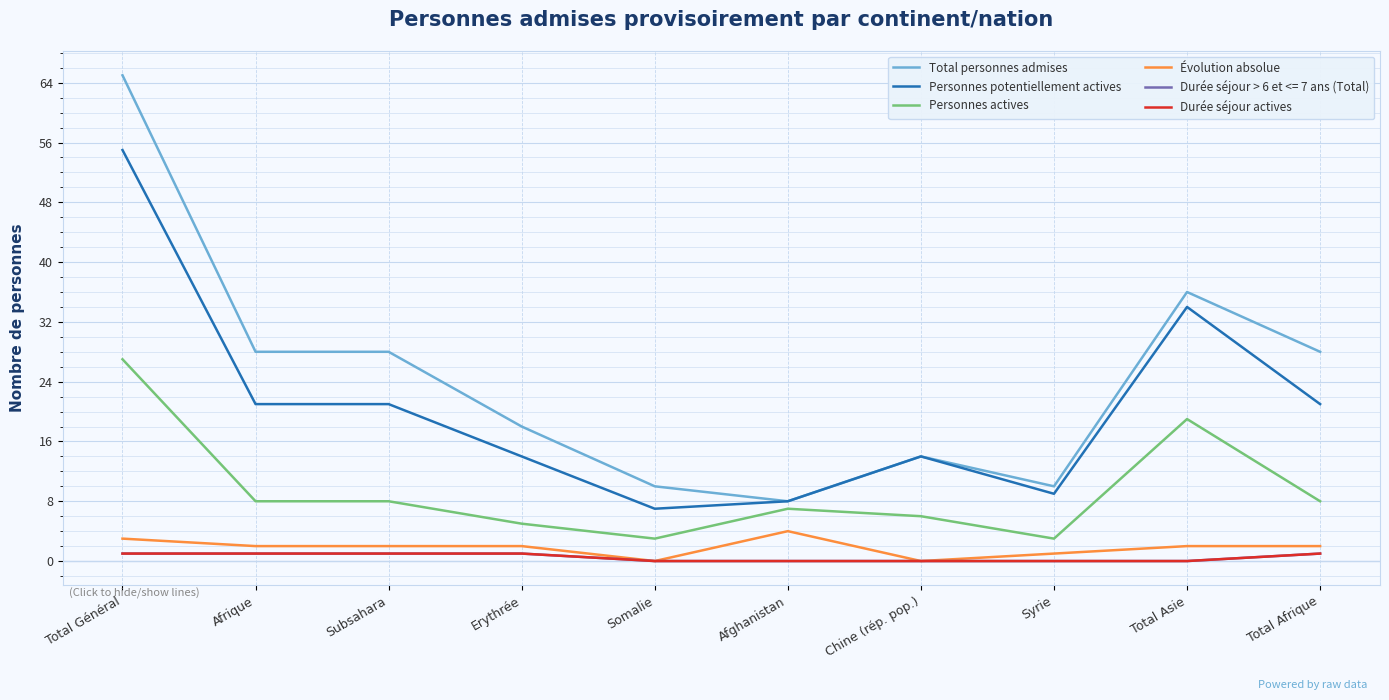

At which category is the sum across all series the highest?

Total Général